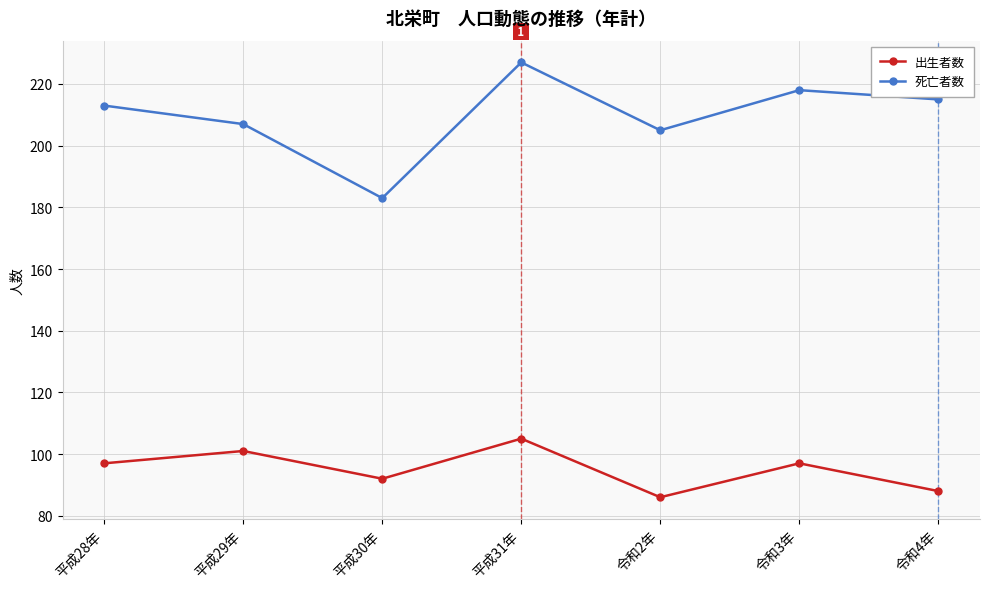

What value does the 死亡者数 series have at 平成31年, to the nearest 10?

230